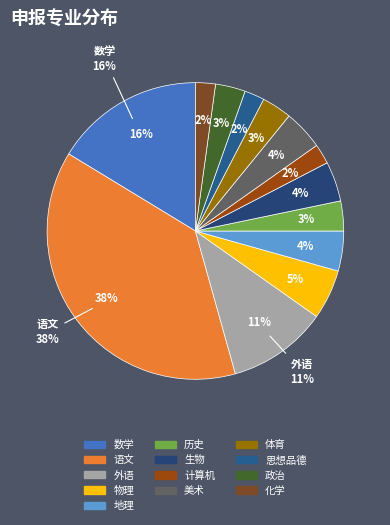

How many slices are in this pie chart?

13